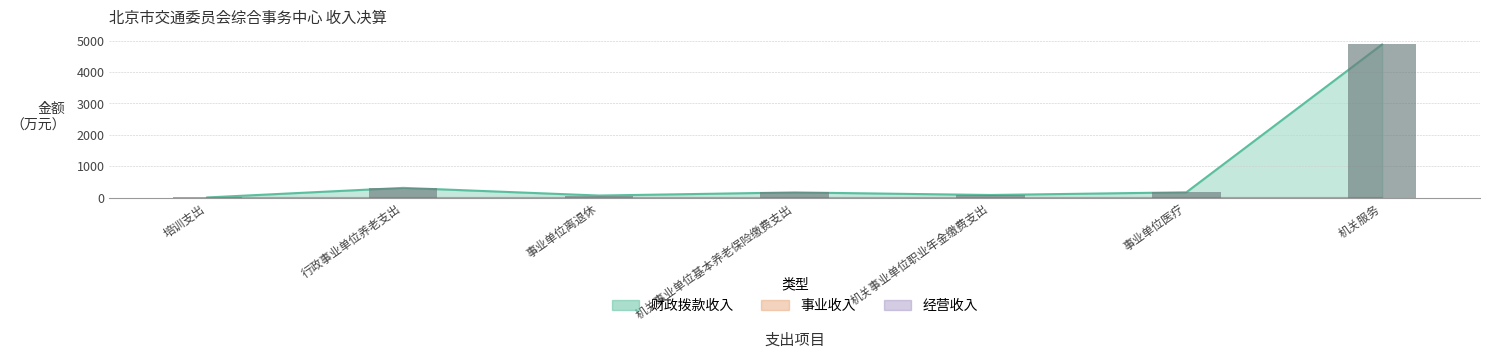

What is the label of the 4th bar from the right?

机关事业单位基本养老保险缴费支出